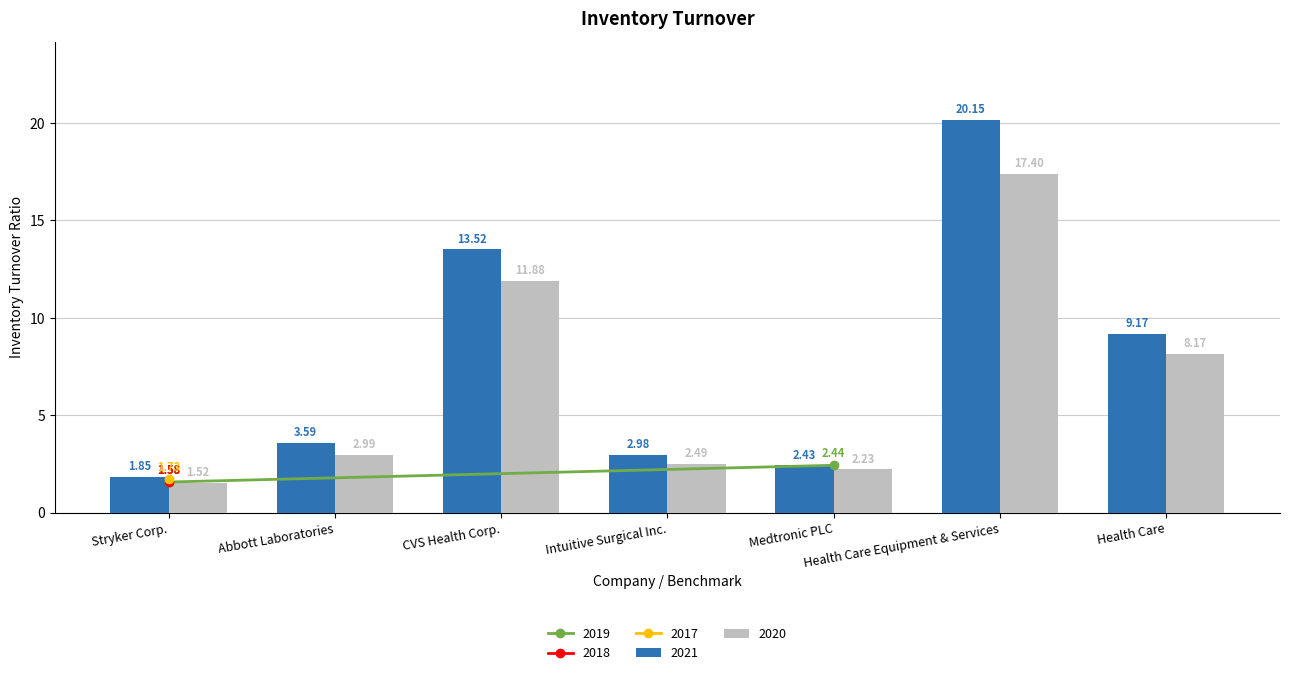

What is the difference between the second highest and minimum values in the 2021 series?

11.7